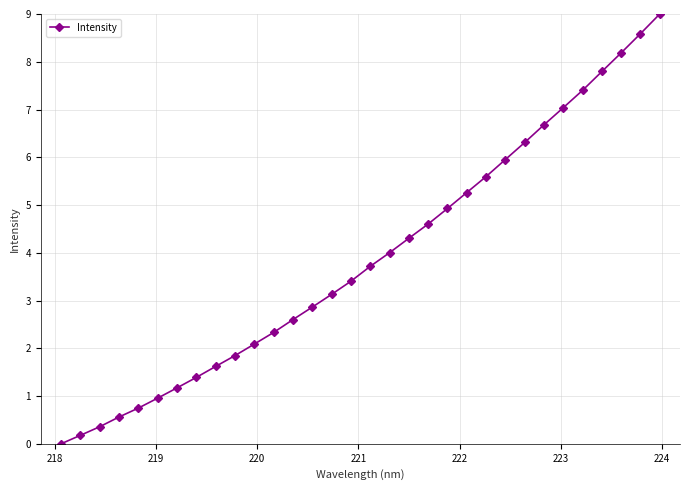

Reading left to right, list all the values displayed in this chart.

0.0	0.2	0.4	0.6	0.7	1.0	1.2	1.4	1.6	1.8	2.1	2.3	2.6	2.9	3.1	3.4	3.7	4.0	4.3	4.6	4.9	5.3	5.6	6.0	6.3	6.7	7.0	7.4	7.8	8.2	8.6	9.0